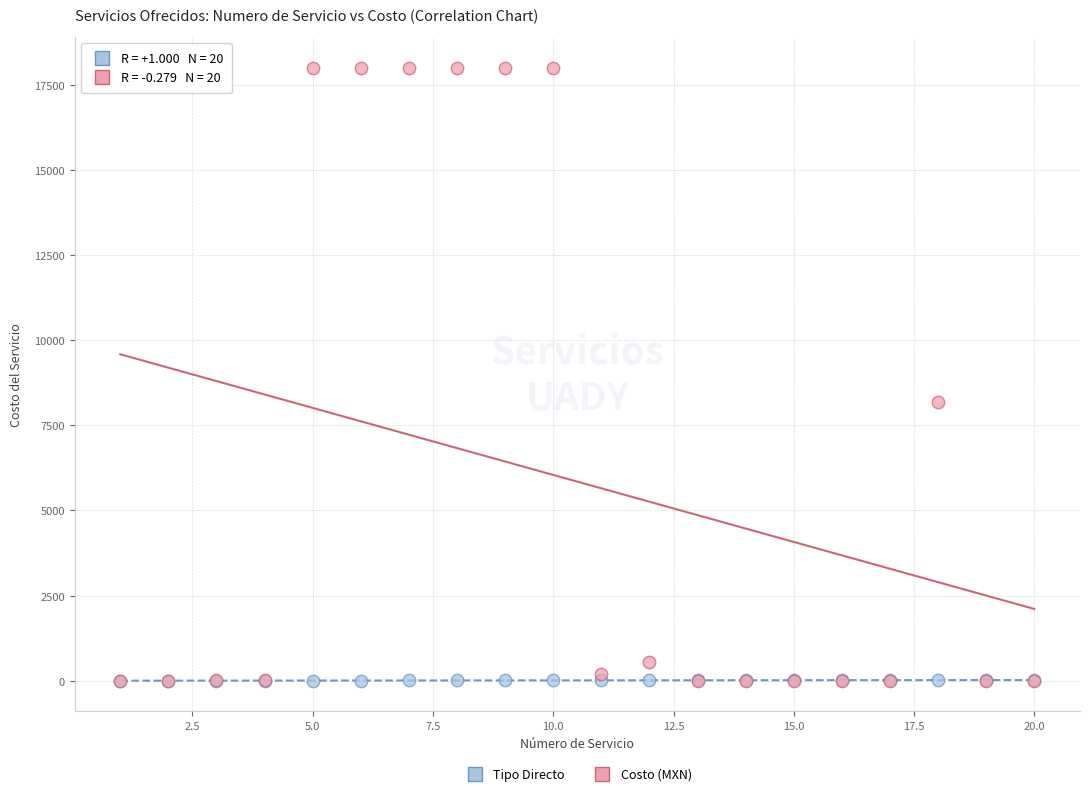

In the Costo (MXN) series, what Y value is closest to 9000?

8192